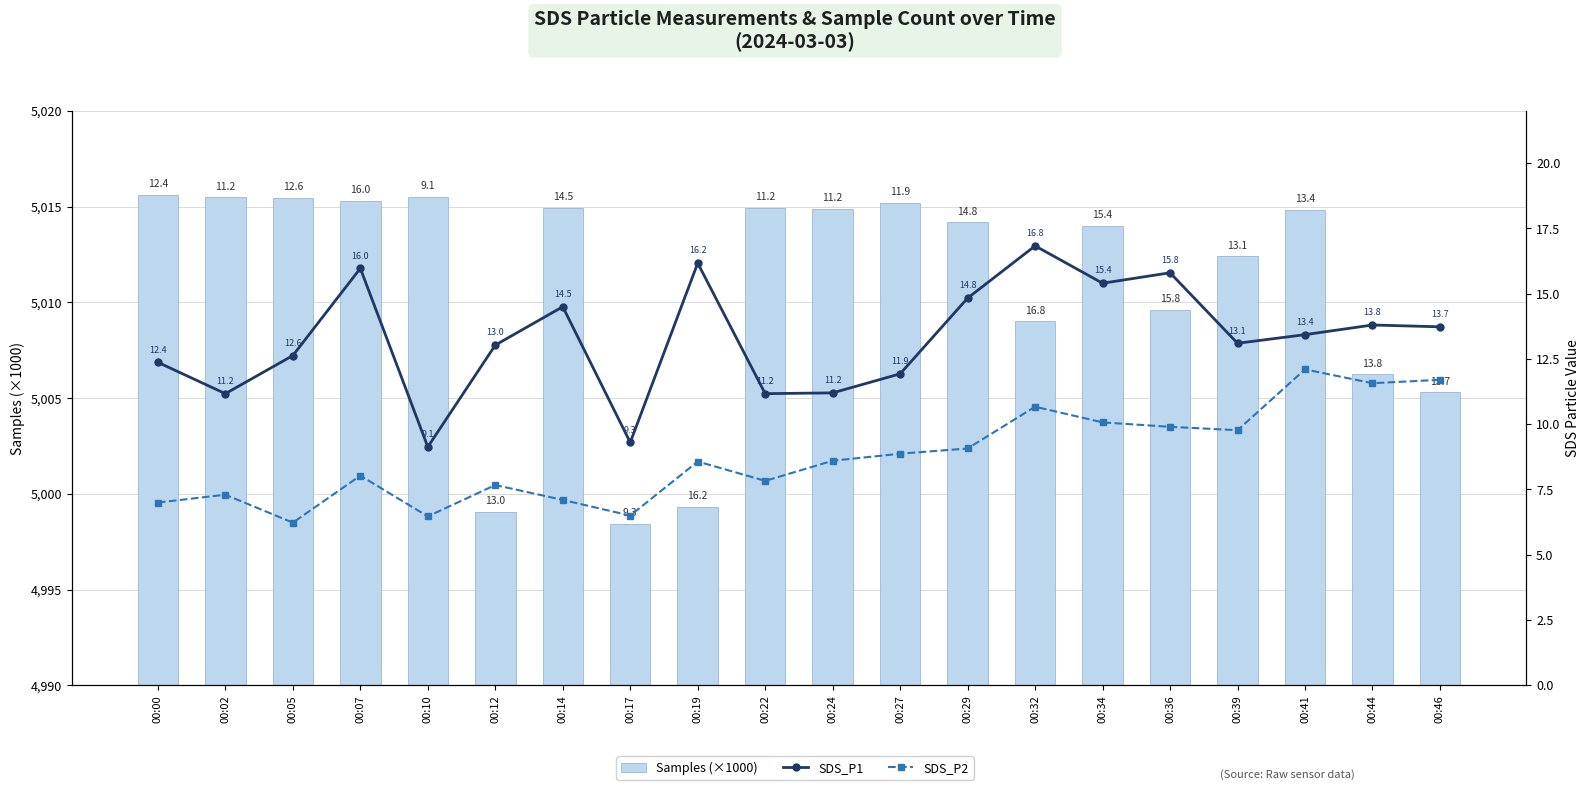

At 00:46, list the series in order from smallest to largest.

SDS_P2, SDS_P1, Samples (×1000)